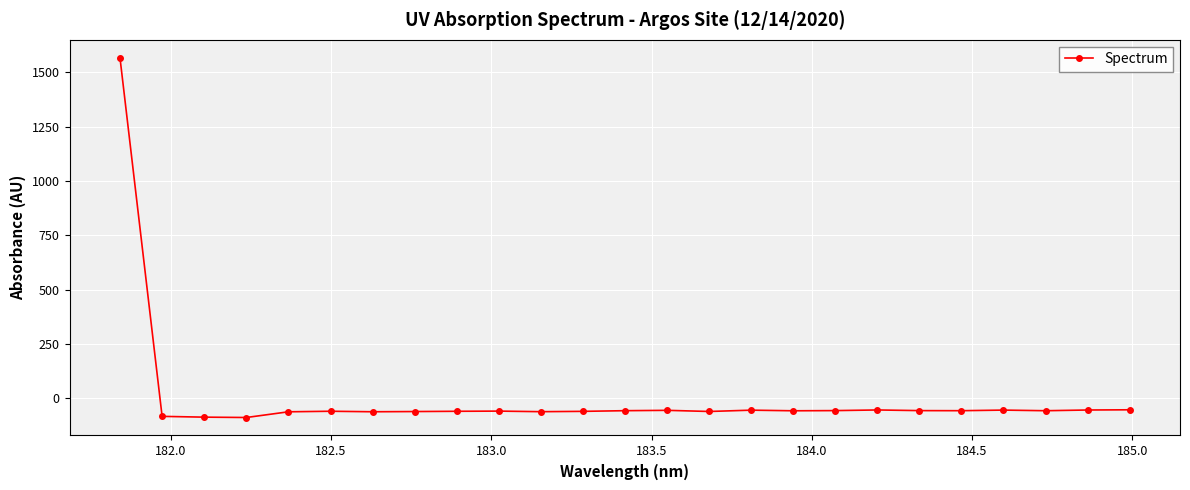

What is the difference between the maximum and minimum values?

1655.6